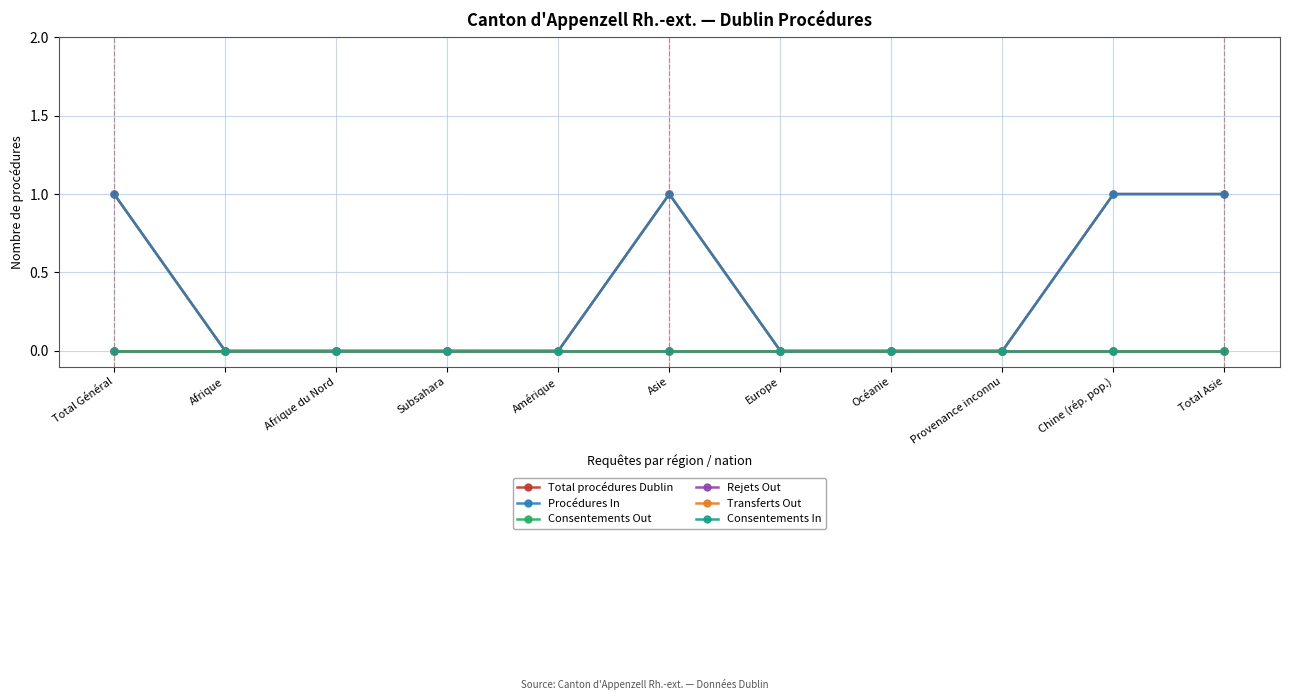

Which series changed the most between Total Général and Océanie?

Total procédures Dublin